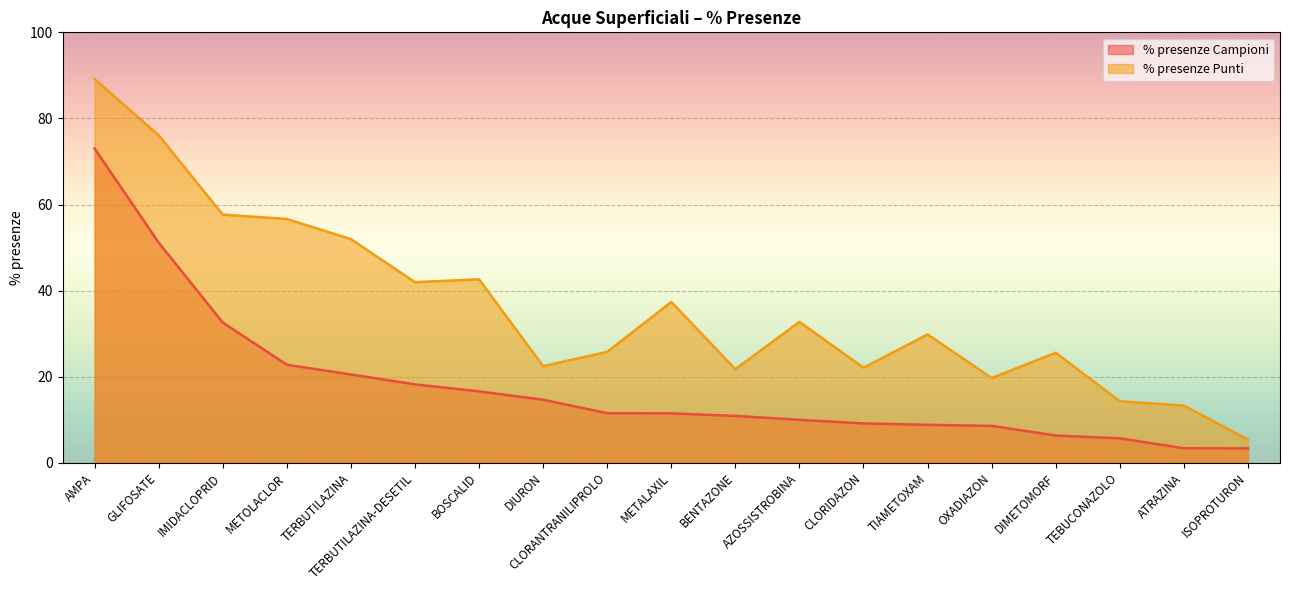

What is the difference between the maximum and minimum values in the % presenze Campioni series?

69.7